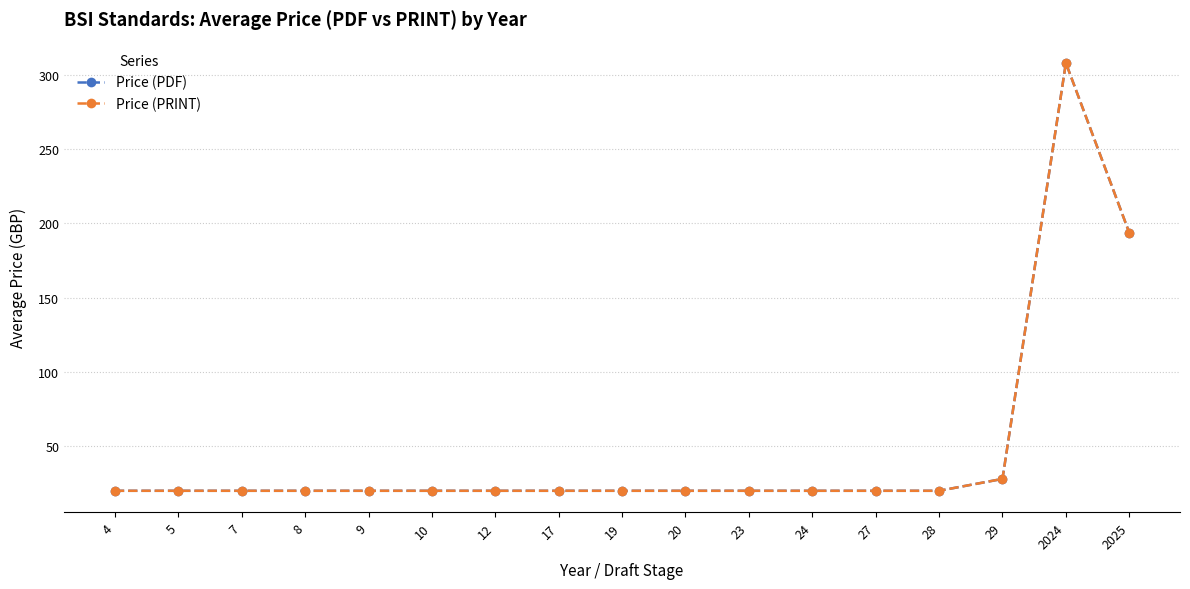

At 23, list the series in order from largest to smallest.

Price (PDF), Price (PRINT)